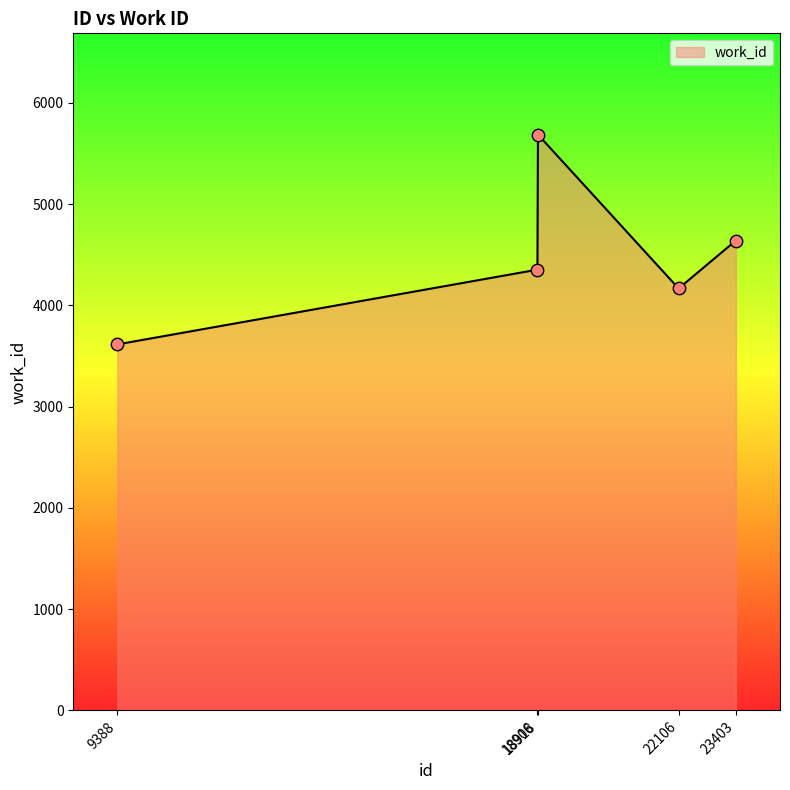

Which has a higher value, 9388 or 18918?

18918